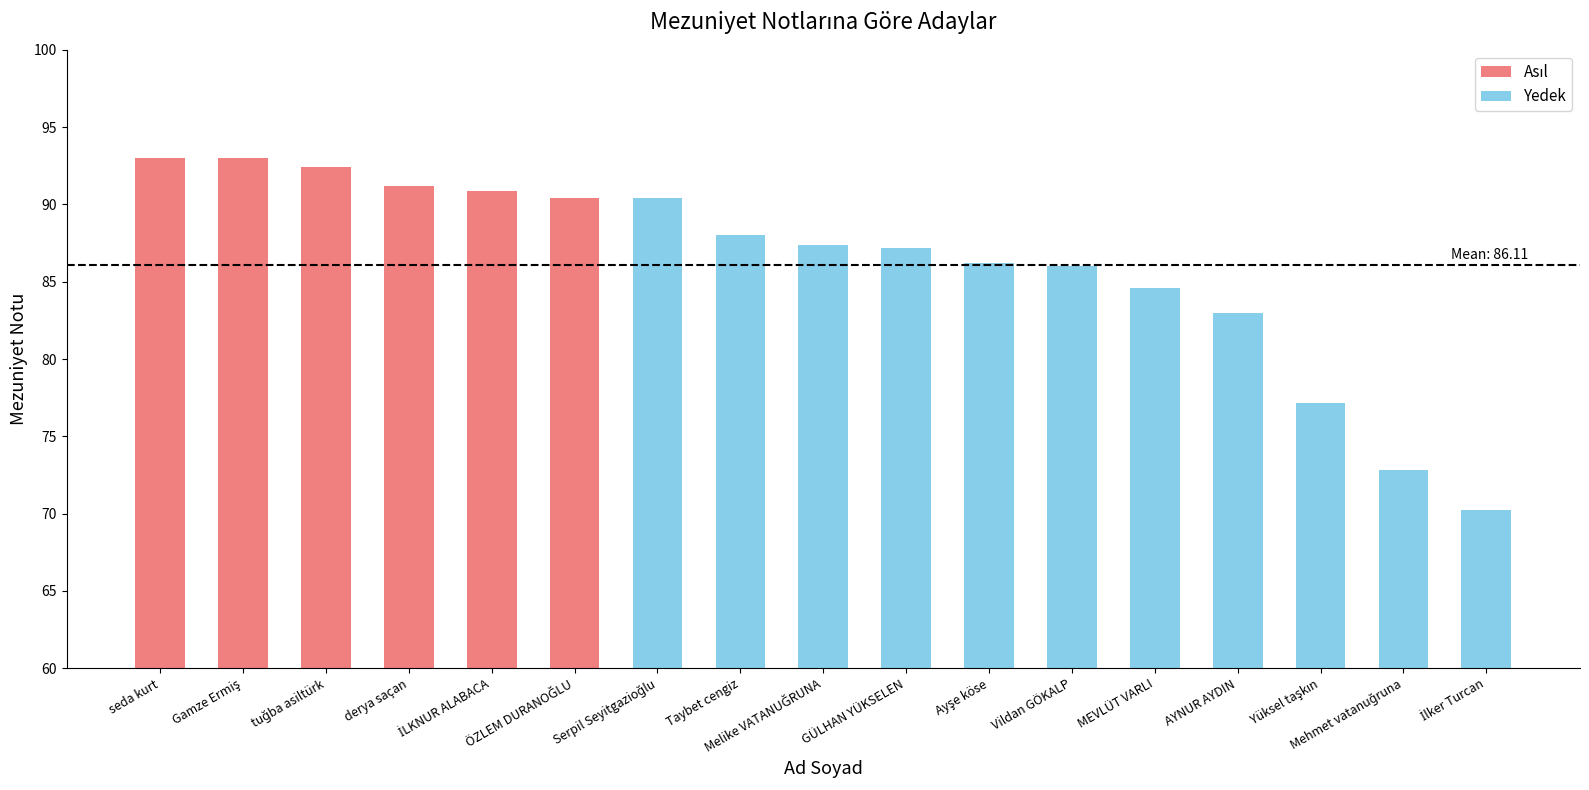

What is the difference between the maximum and second lowest values?

20.2